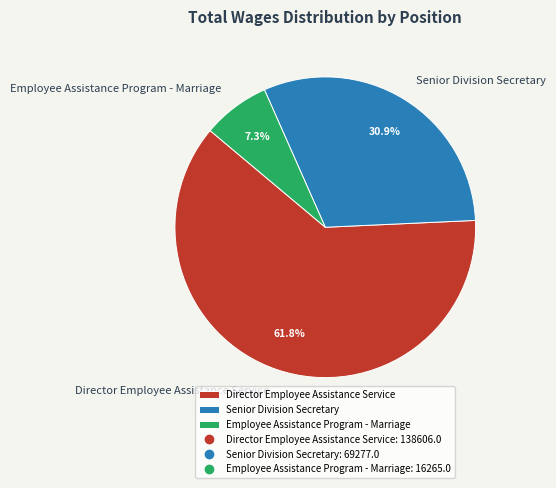

Approximately how many times larger is the value at Director Employee Assistance Service compared to Senior Division Secretary?

2.0